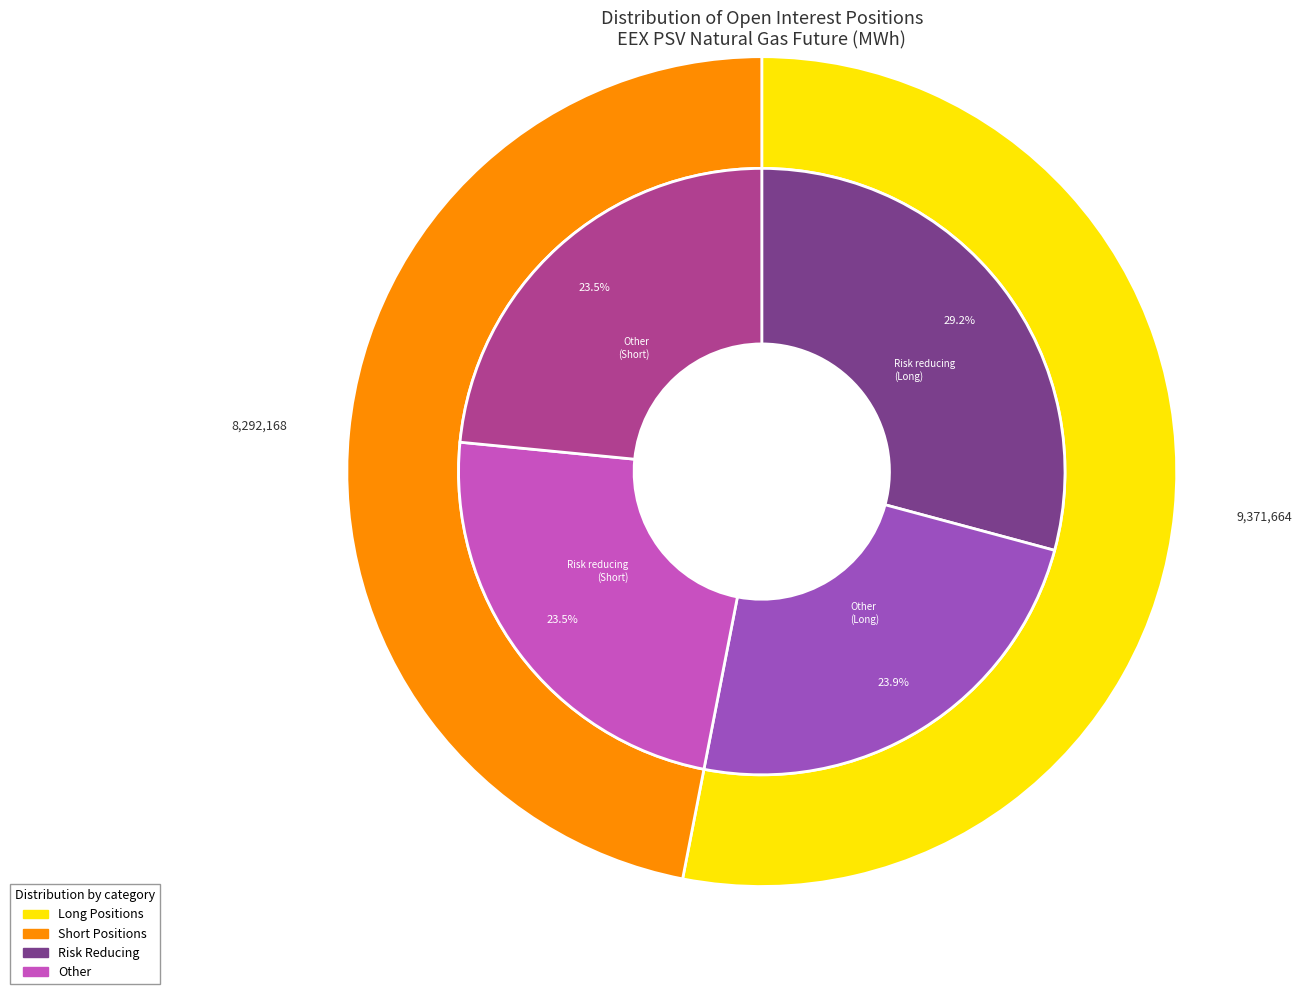

The Commercial Undertakings slice represents 99% of the pie. True or false?

False